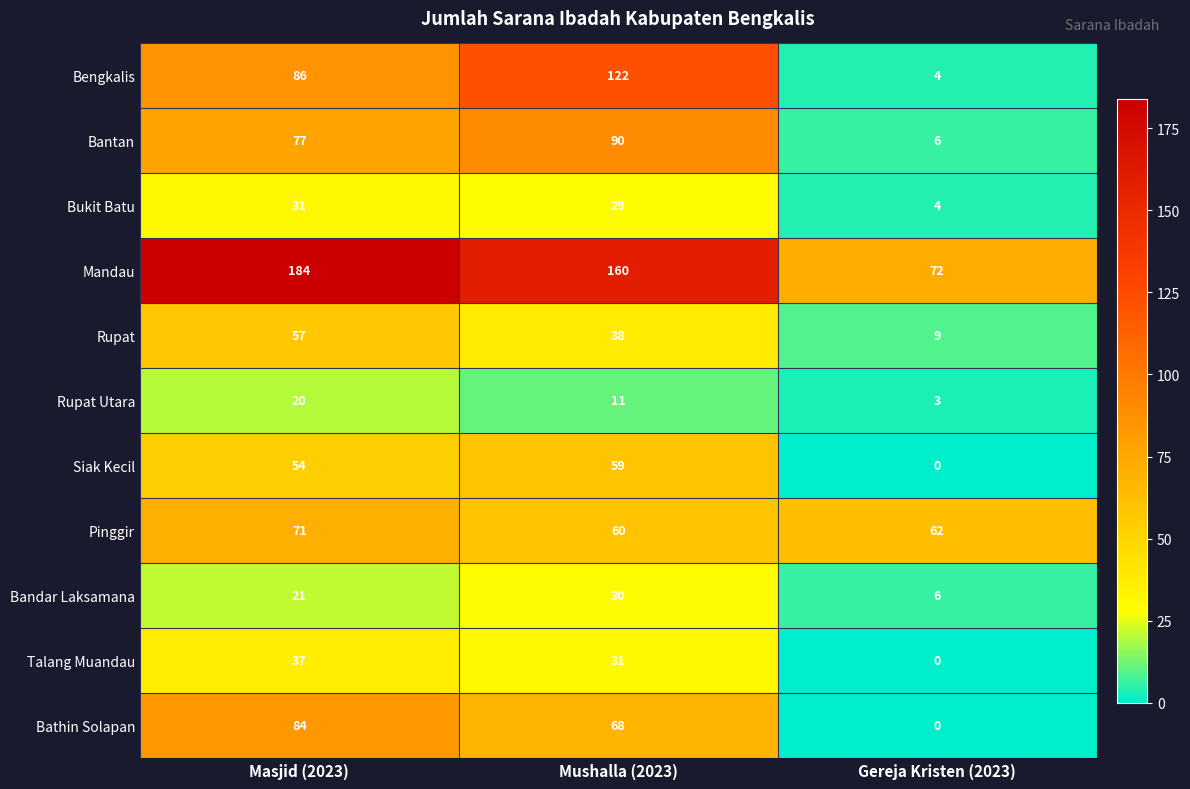

At how many categories does at least one series exceed 17?

3